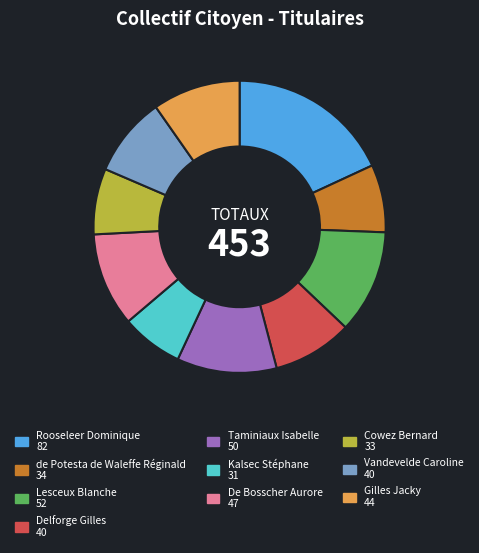

Approximately how many times larger is the value at de Potesta de Waleffe Réginald compared to Gilles Jacky?

0.8